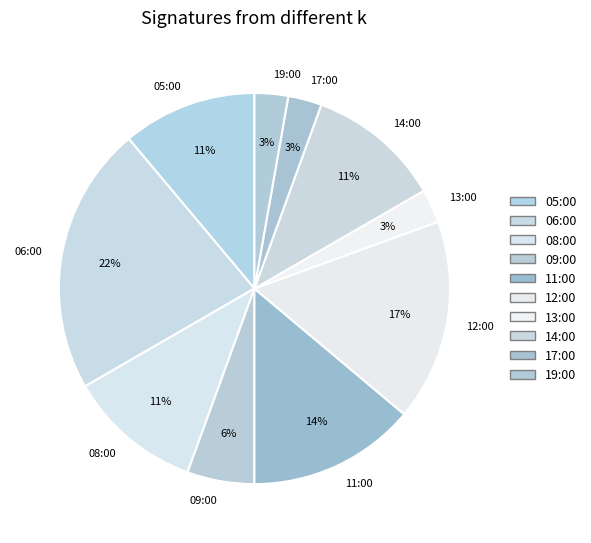

Does any single category account for the majority?

No